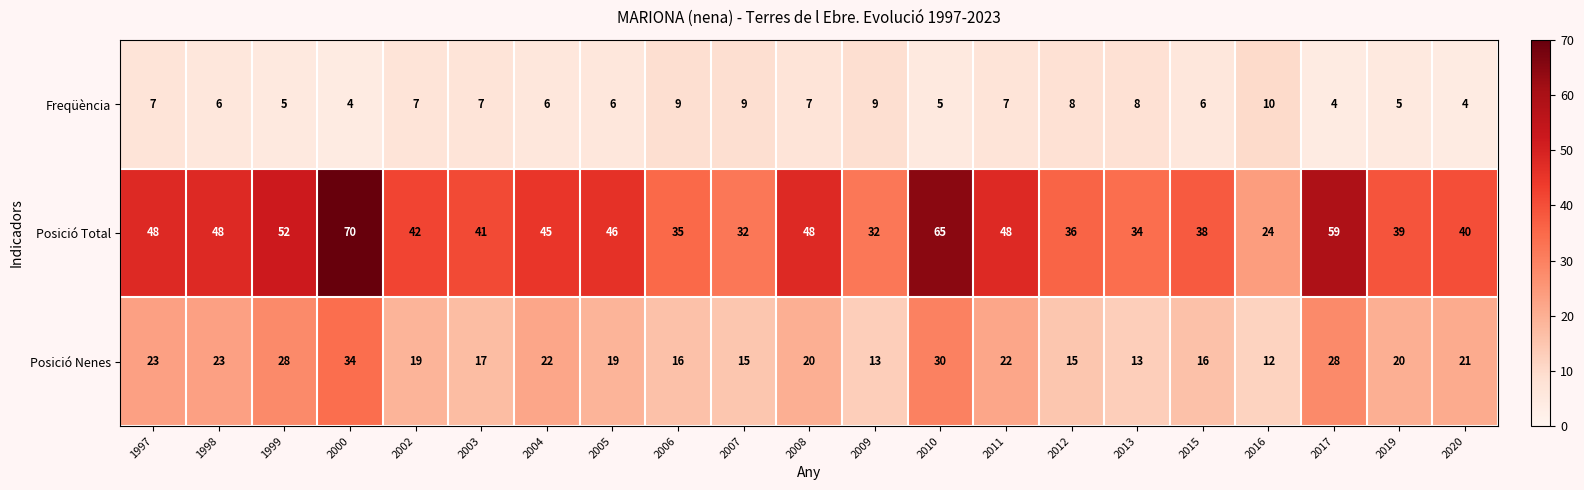

What is the difference between the second highest and second lowest values in the Posició Total series?

33